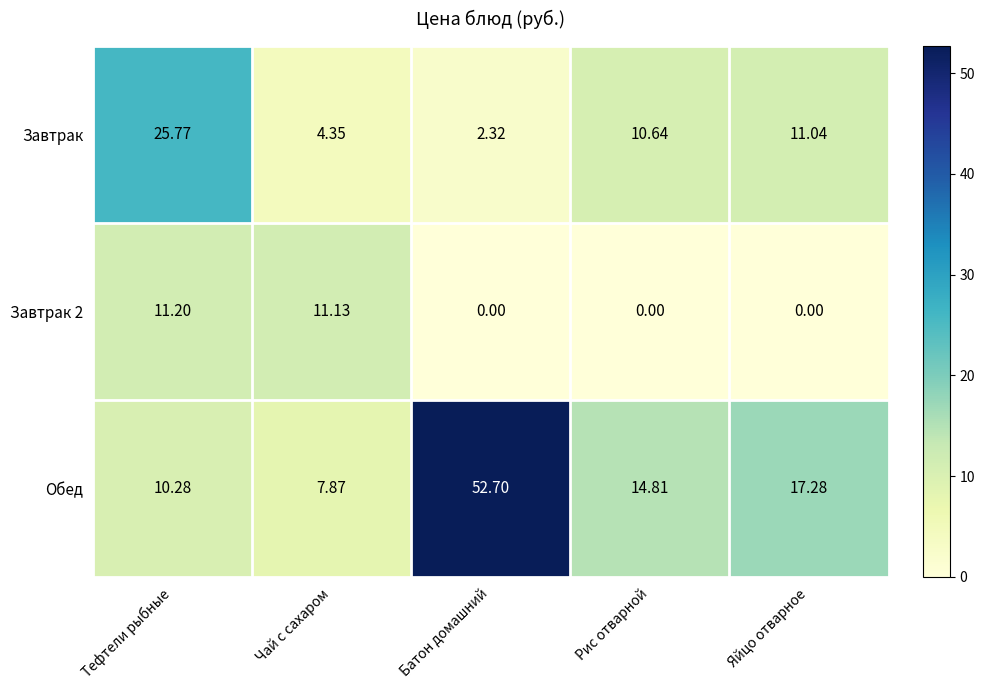

Where is Обед nearest to the value 30?

Яйцо отварное